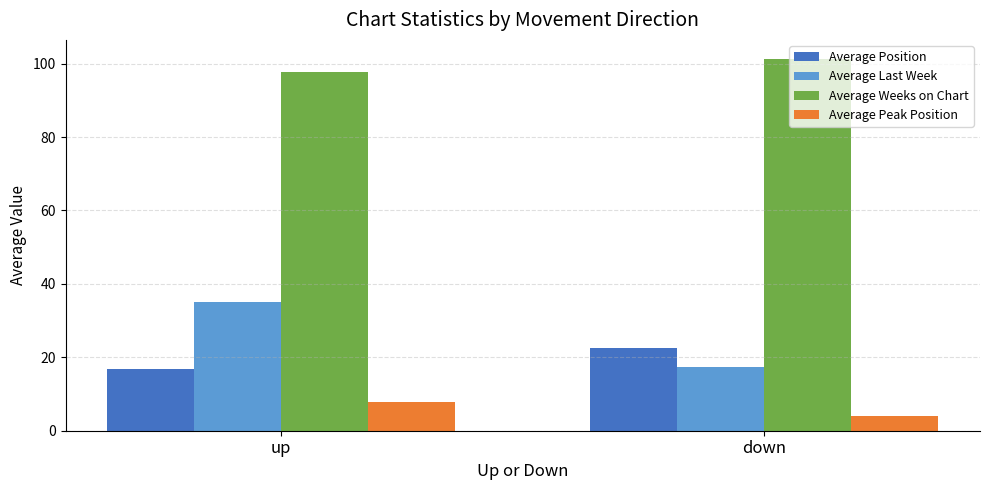

Reading left to right, extract all data points from this chart.

Average Position: 16.9	22.5
Average Last Week: 35.0	17.4
Average Weeks on Chart: 97.8	101.4
Average Peak Position: 7.9	4.0